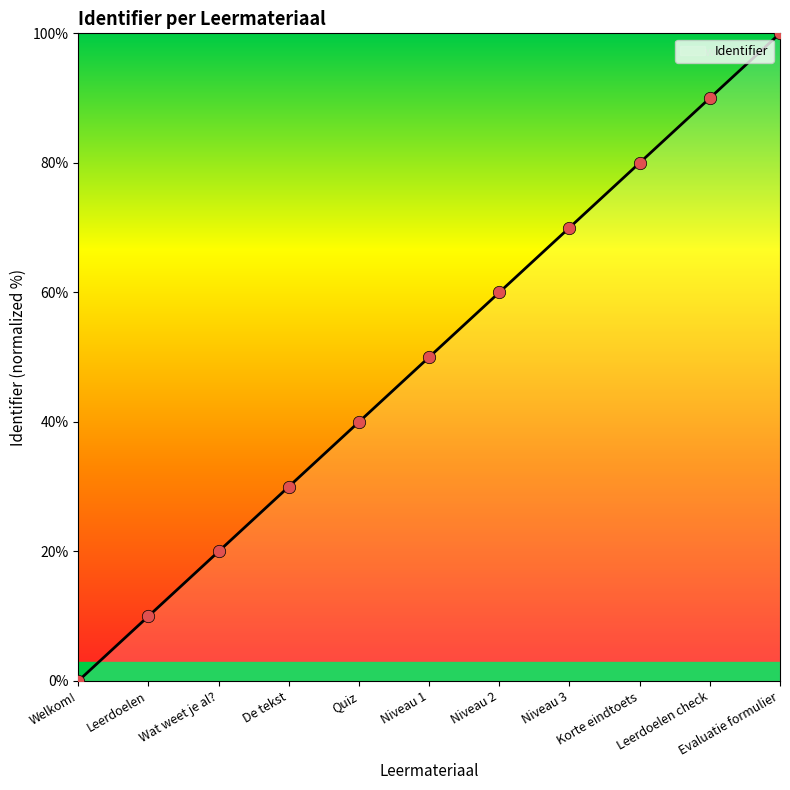

What is the change in value from Korte eindtoets to Evaluatie formulier?

+20